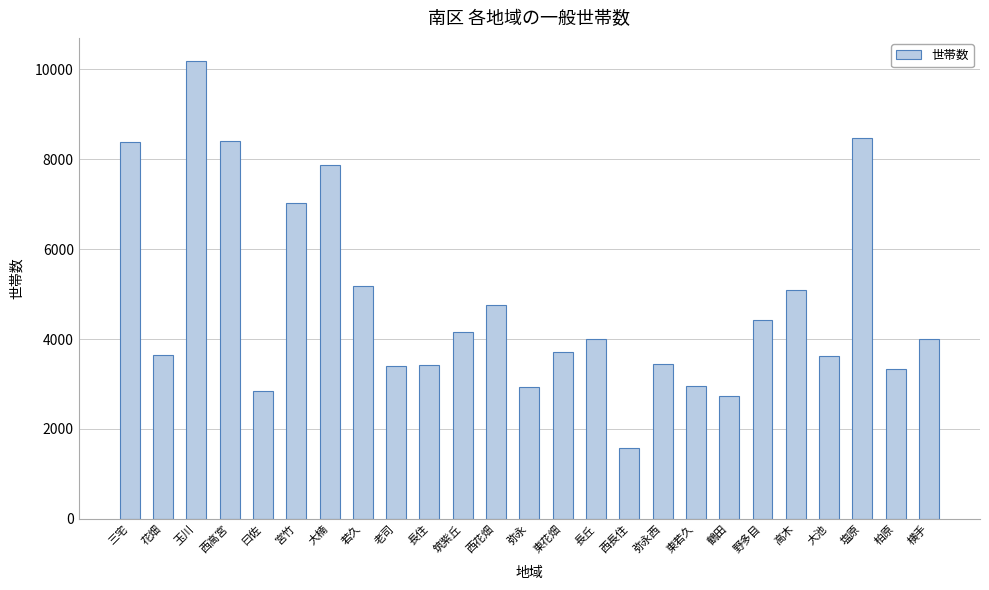

Which category has the lowest value across all series?

西長住